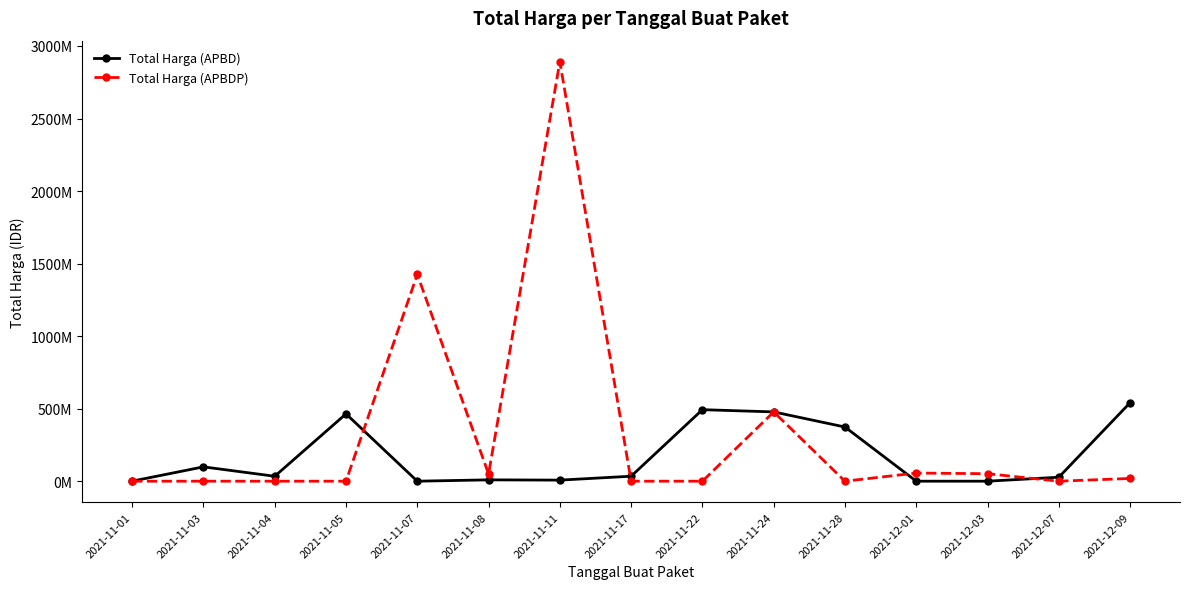

Does the chart have visible grid lines?

No